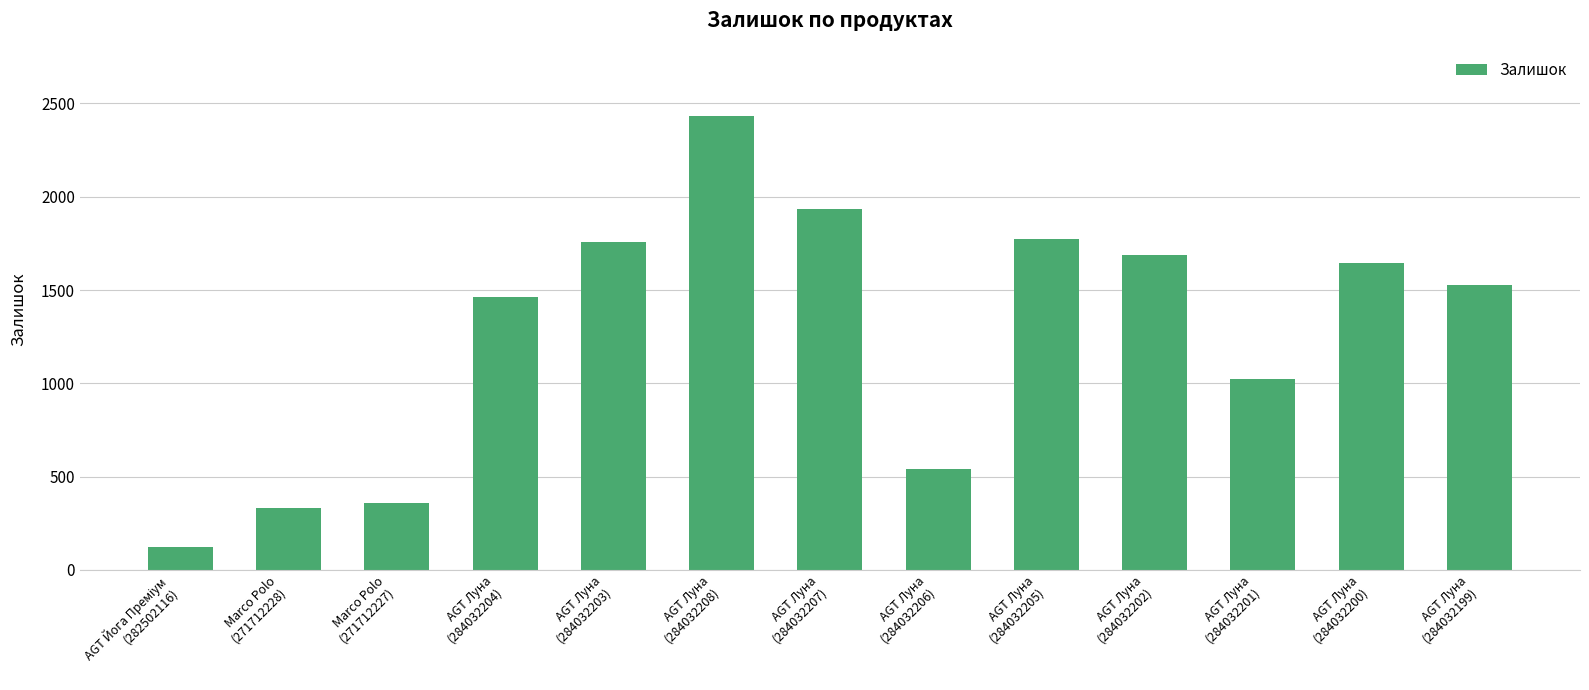

What is the value of the 12th bar from the left?

1646